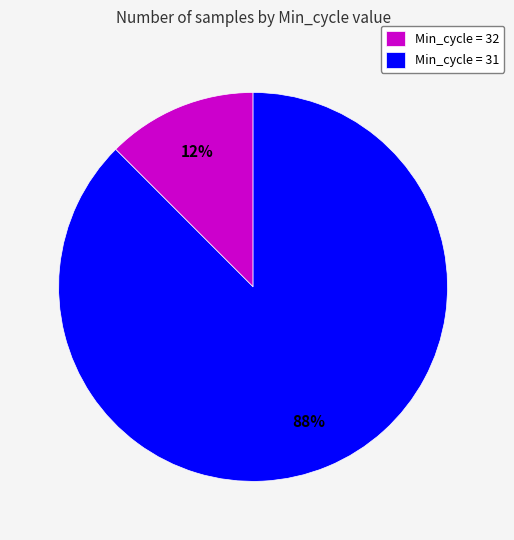

What is the largest slice in the pie chart?

Min_cycle = 31